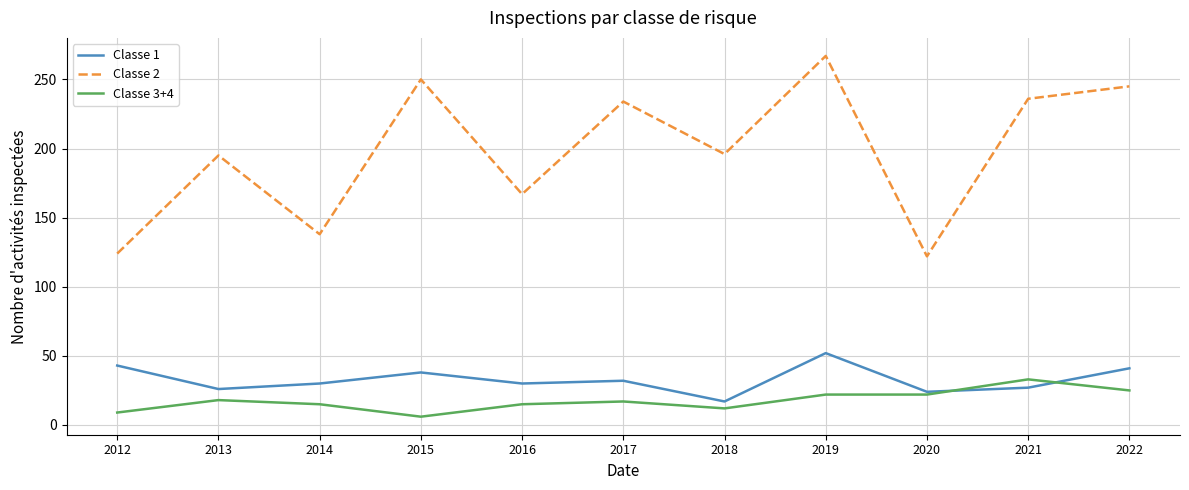

True or false: Classe 2 and Classe 1 cross at least once.

False